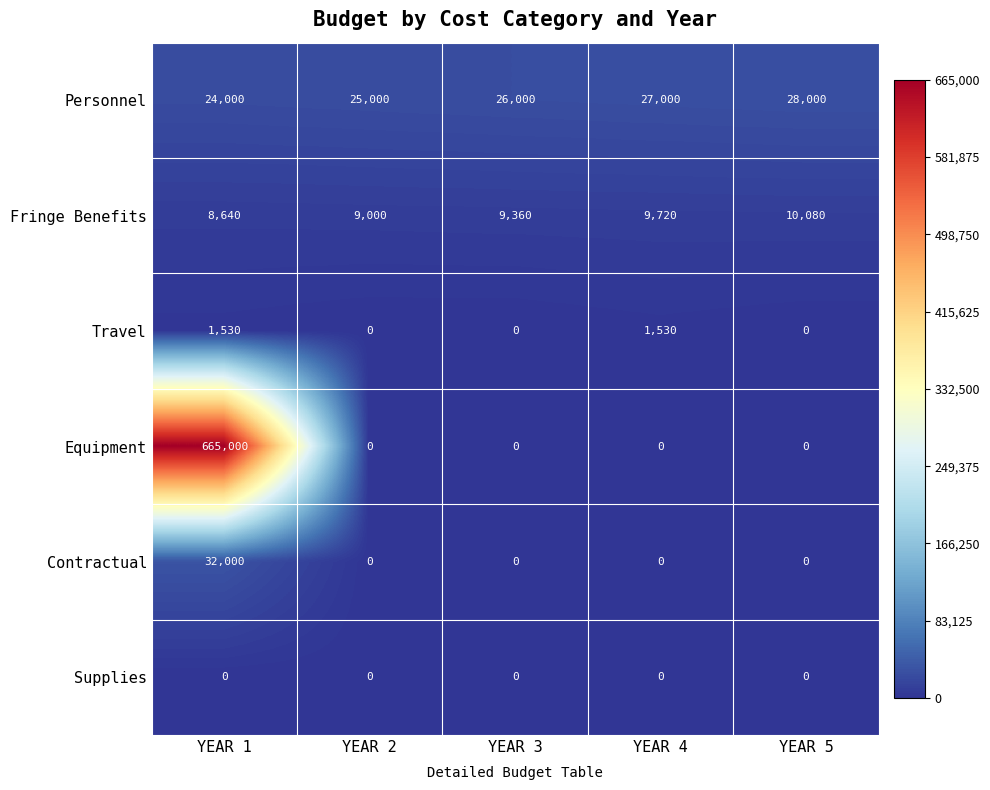

What is the difference between the maximum and minimum values in the Equipment series?

665000